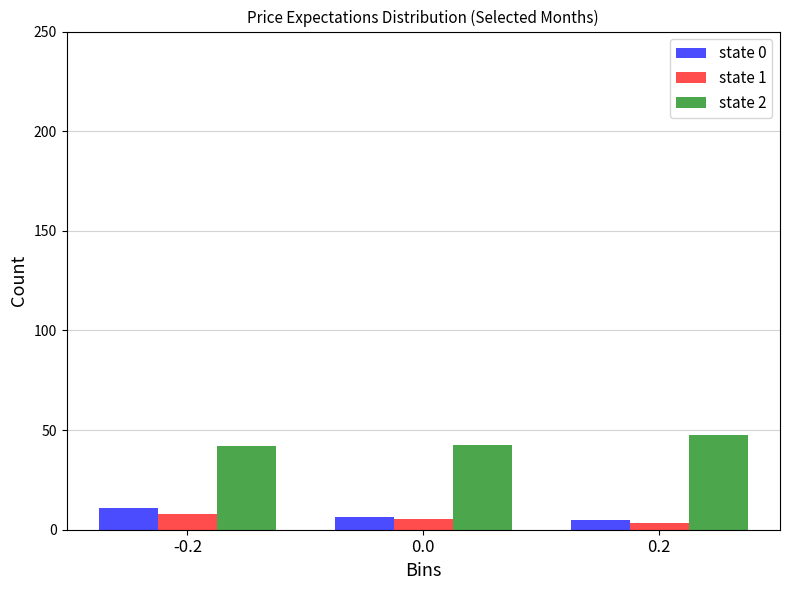

What is the difference between the maximum and second lowest values in the state 0 series?

4.7